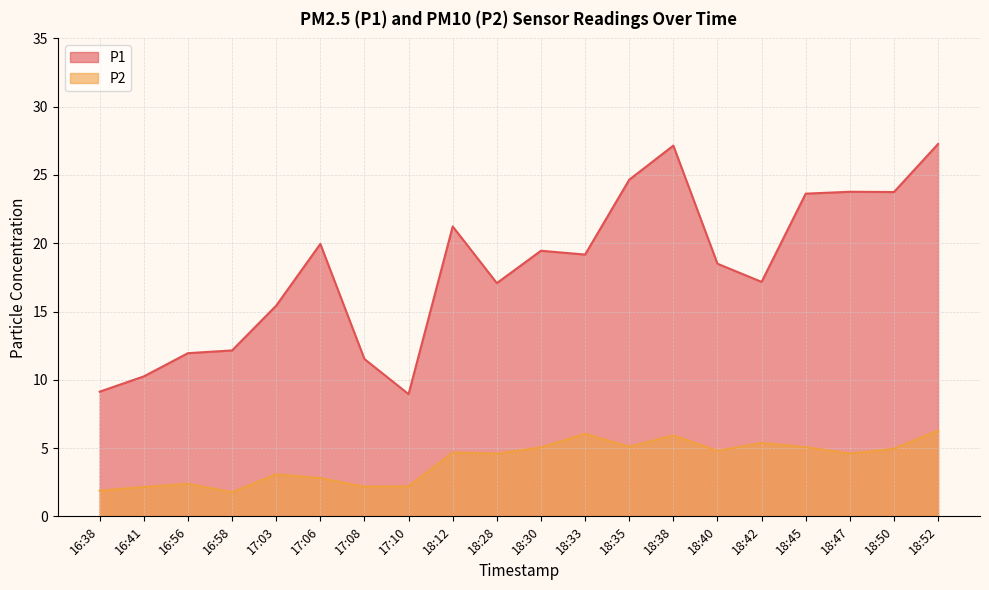

Reading left to right, transcribe all the data shown in this chart.

P1: 16:38=9.1	16:41=10.2	16:56=11.9	16:58=12.2	17:03=15.4	17:06=19.9	17:08=11.5	17:10=8.9	18:12=21.2	18:28=17.1	18:30=19.4	18:33=19.2	18:35=24.6	18:38=27.1	18:40=18.5	18:42=17.2	18:45=23.6	18:47=23.8	18:50=23.8	18:52=27.3
P2: 16:38=1.9	16:41=2.1	16:56=2.4	16:58=1.8	17:03=3.1	17:06=2.8	17:08=2.2	17:10=2.2	18:12=4.7	18:28=4.6	18:30=5.0	18:33=6.0	18:35=5.1	18:38=5.9	18:40=4.8	18:42=5.4	18:45=5.1	18:47=4.6	18:50=5.0	18:52=6.3